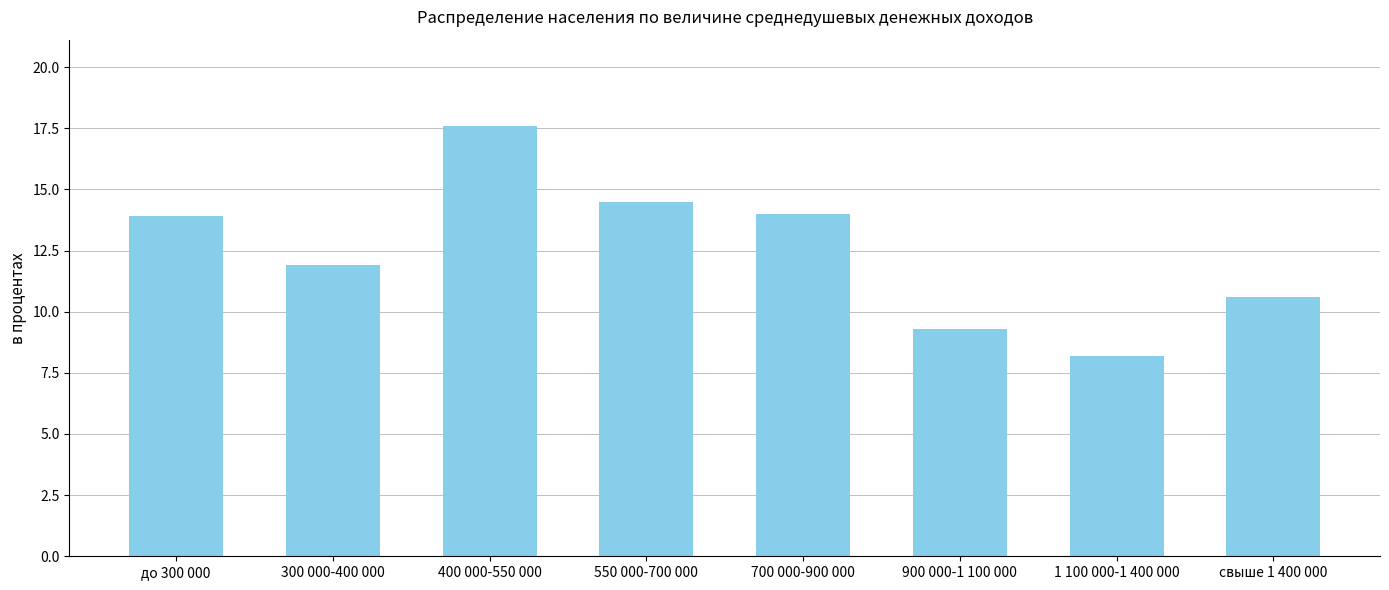

What is the average value?

12.5